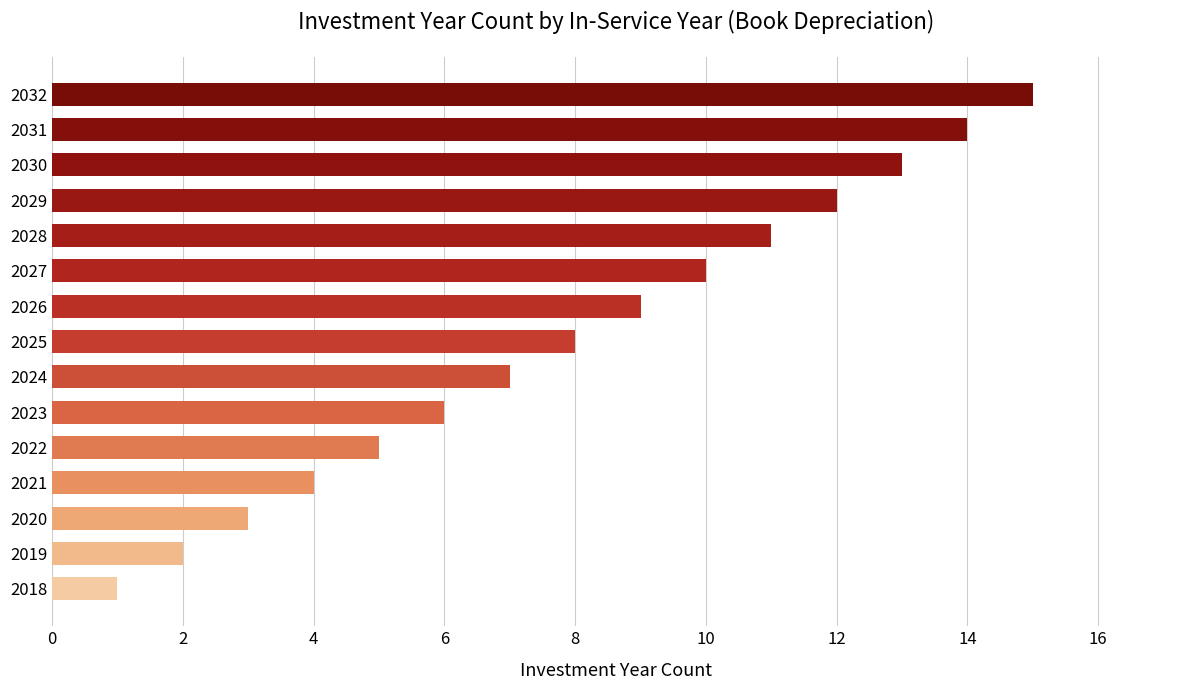

The value at 2029 is 12. True or false?

True